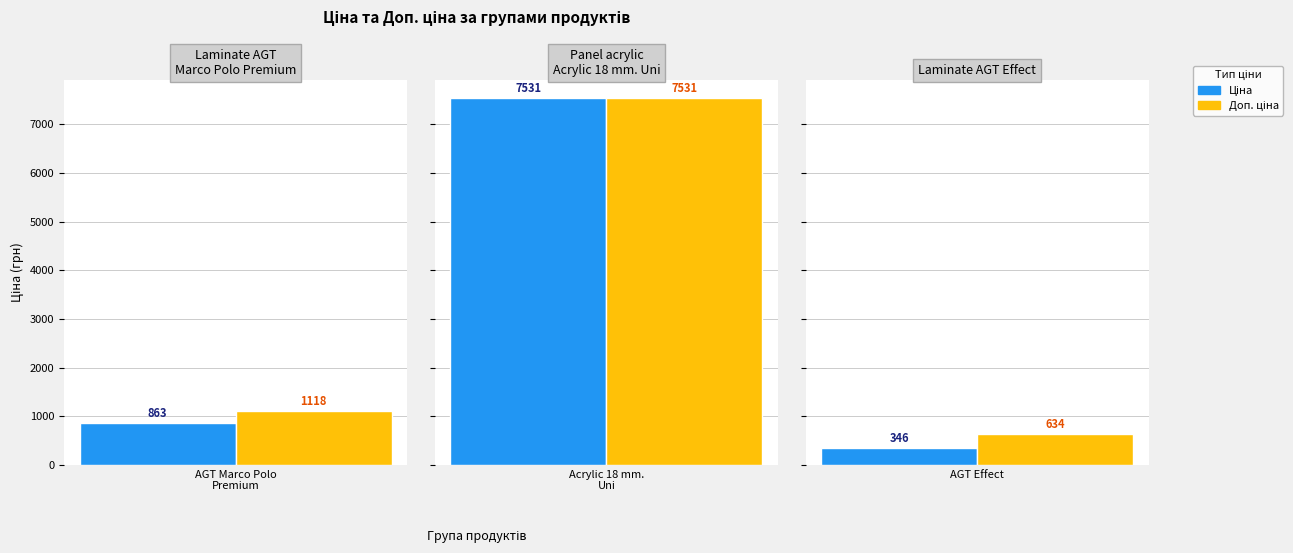

At 3, list the series in order from largest to smallest.

Доп. ціна, Ціна